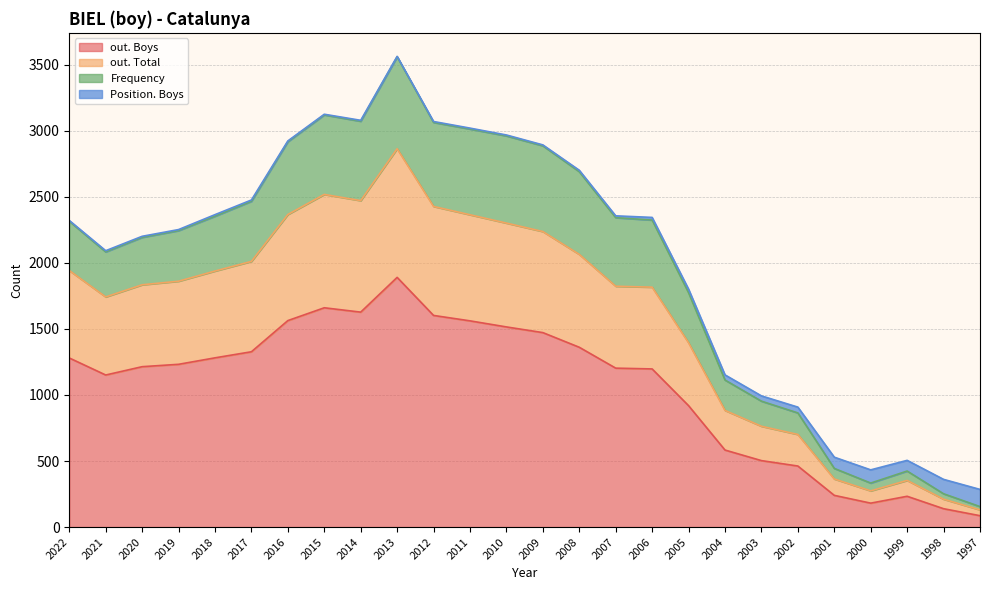

The value of out. Boys at 2017 is 1327. True or false?

True